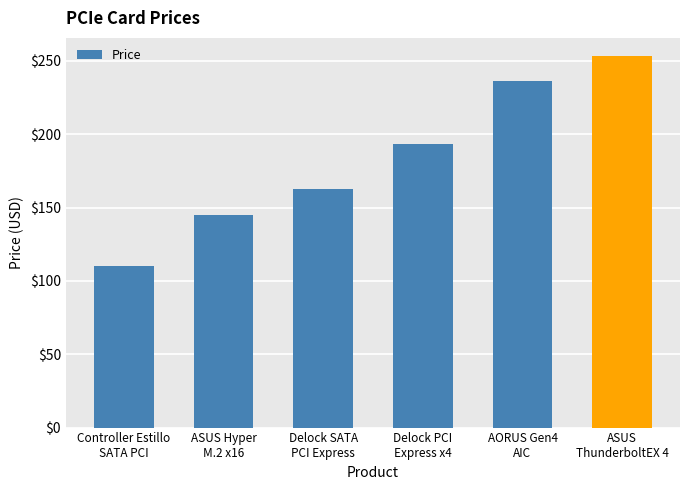

What position from the left is AORUS Gen4
AIC?

5